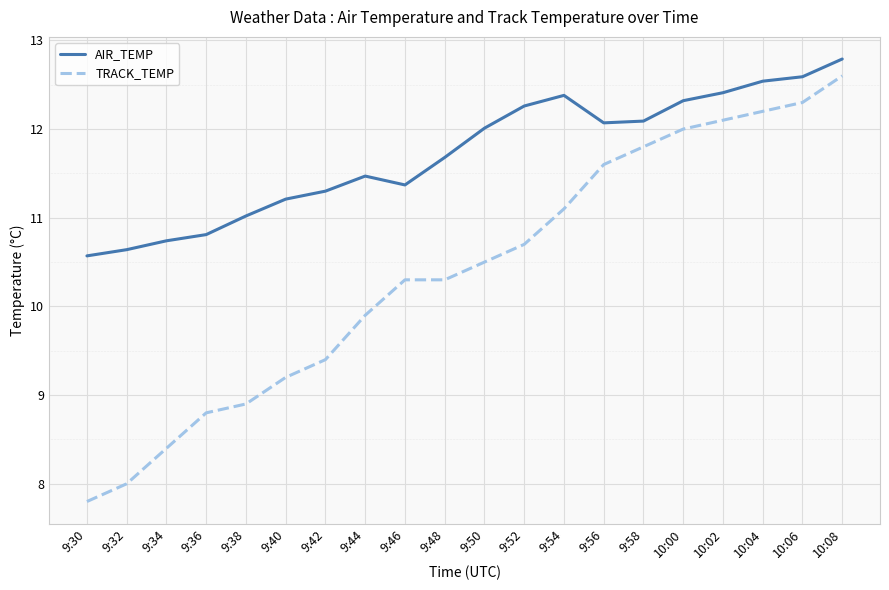

True or false: AIR_TEMP and TRACK_TEMP intersect in this chart.

False